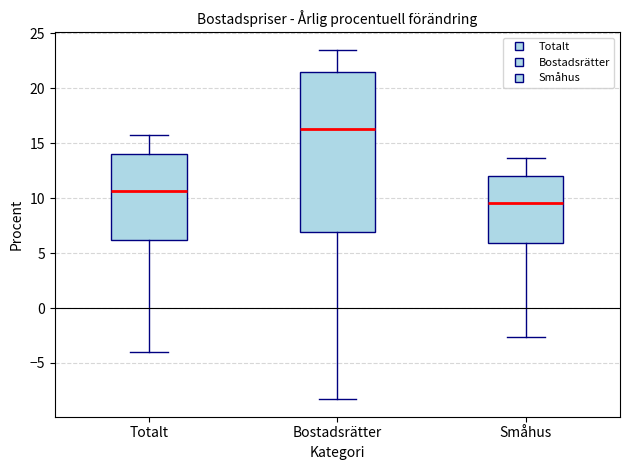

Which box's median line is the highest?

Bostadsrätter